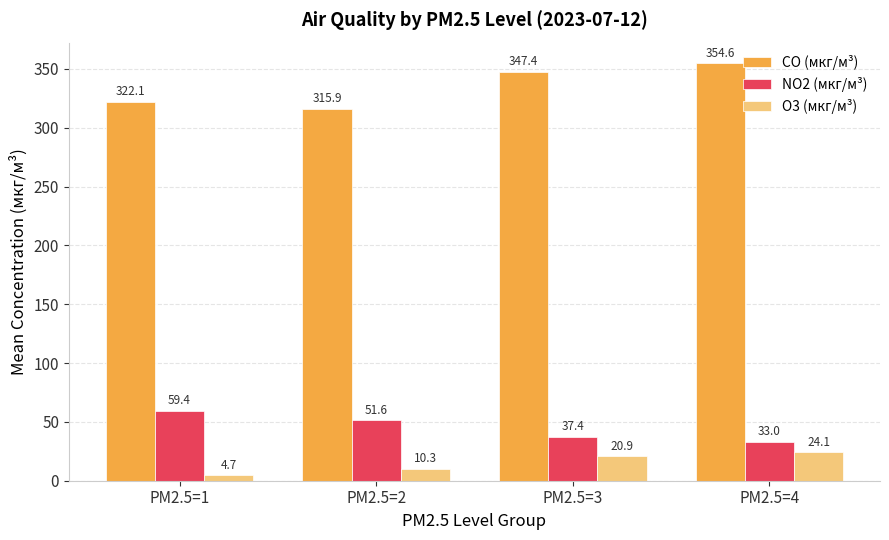

Count the number of data series in this chart.

3